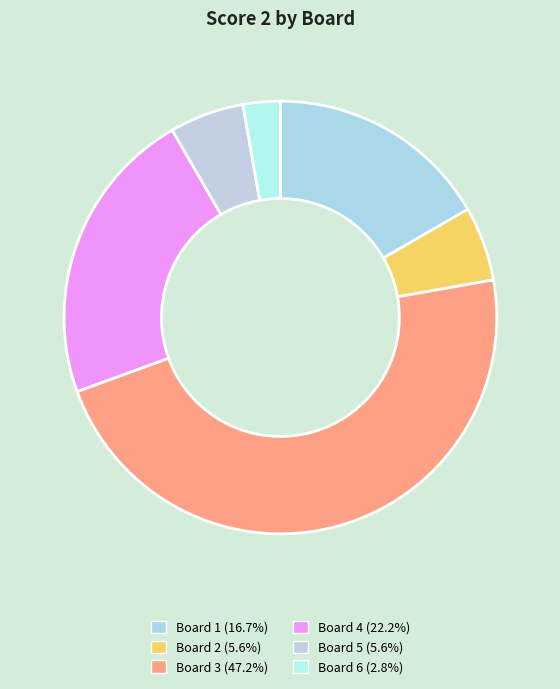

How many segments does this pie chart have?

6